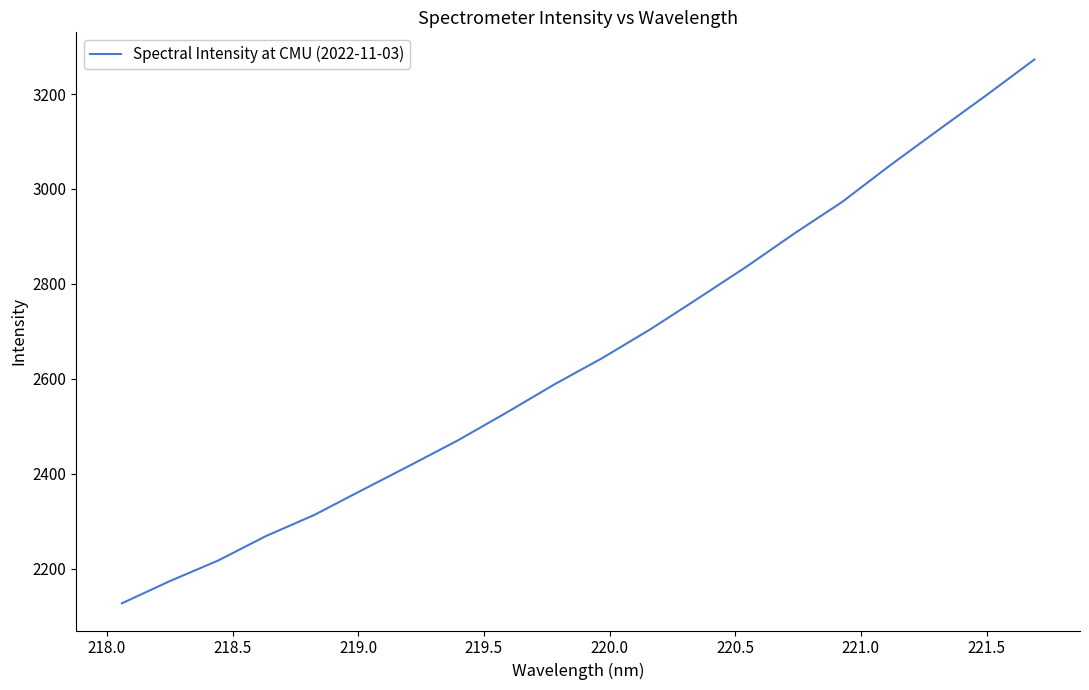

What is the minimum value shown in the chart?

2126.7